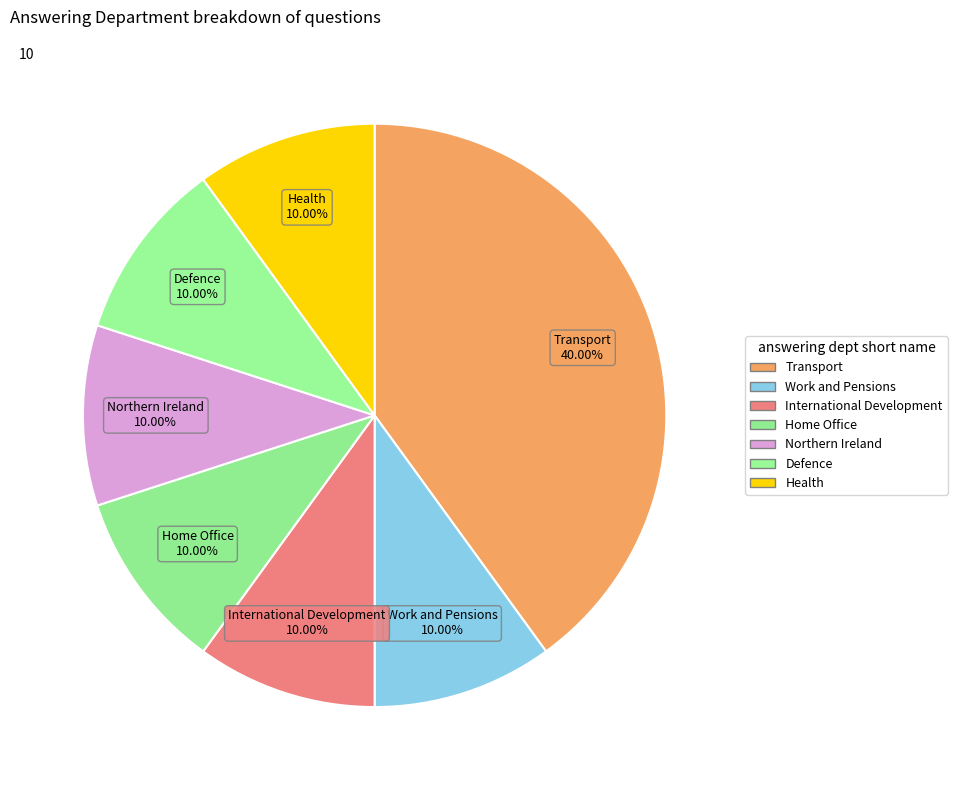

How many segments does this pie chart have?

7